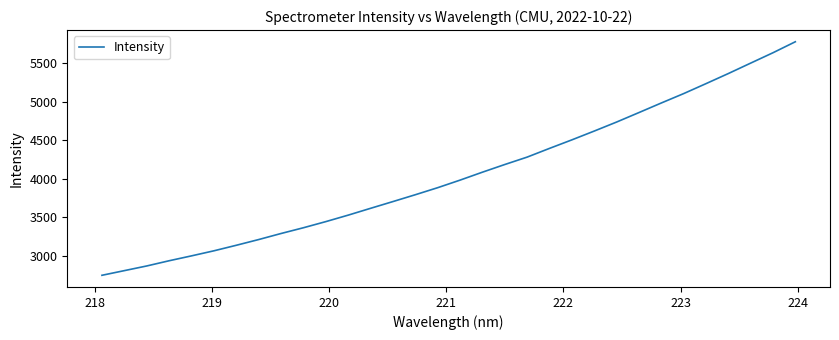

What is the minimum value shown in the chart?

2746.4